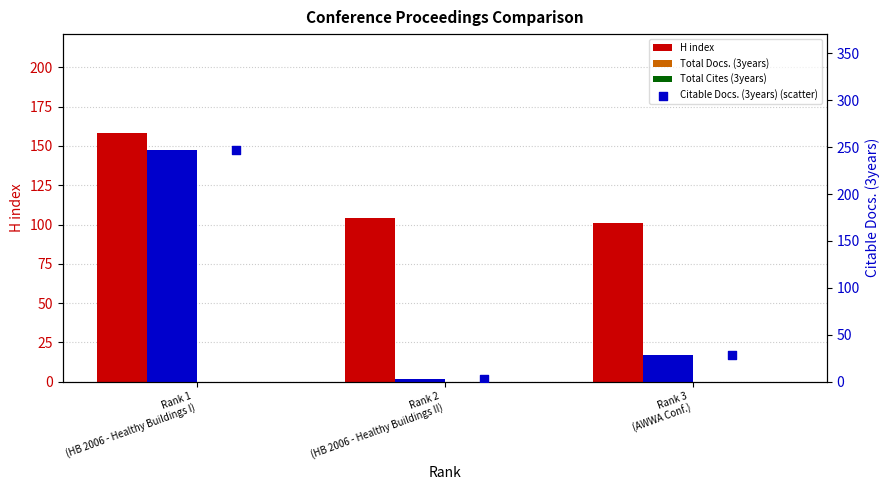

Which series reaches the maximum Y coordinate?

Citable Docs. (3years)